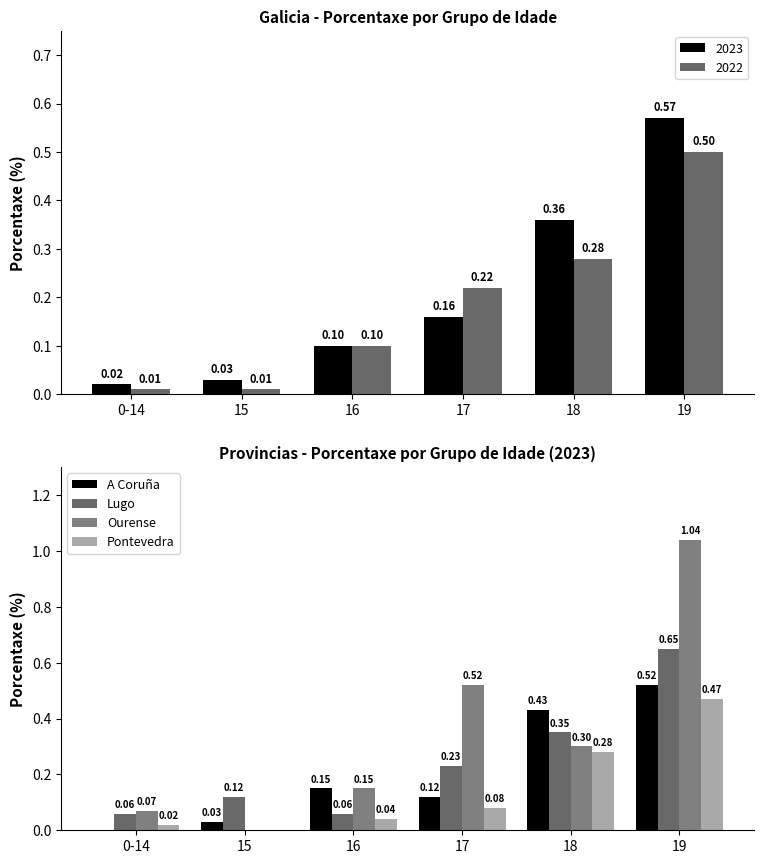

What is the difference between the highest and lowest values at 18?

0.1